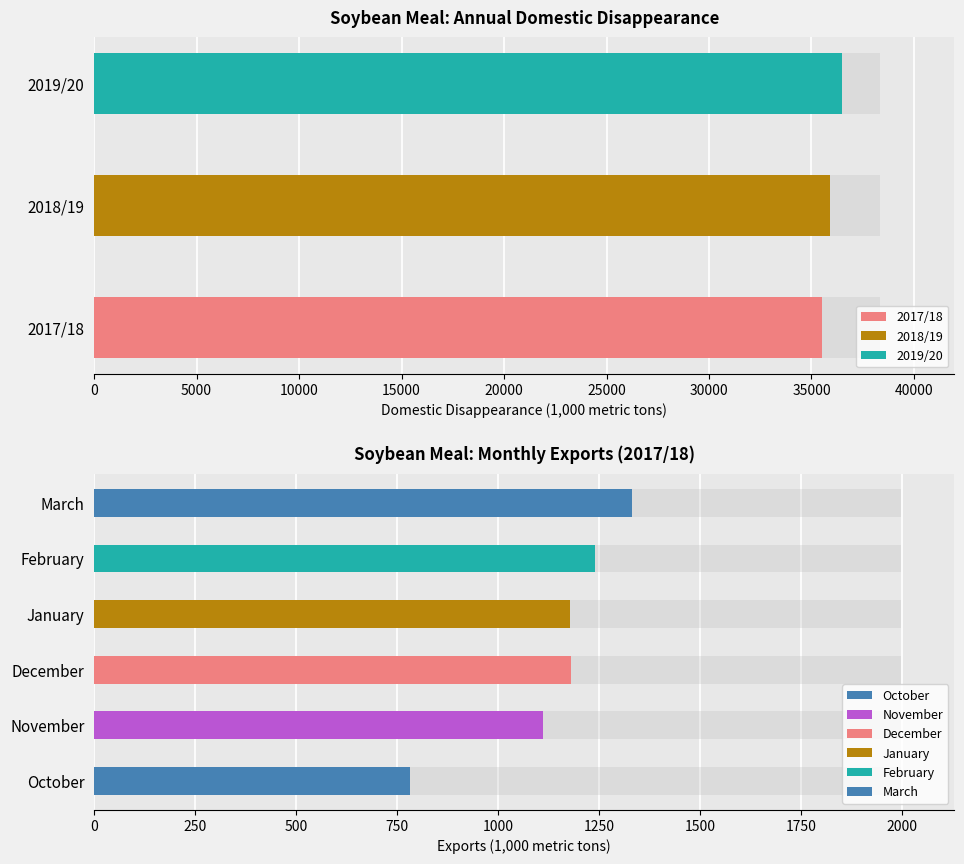

Is it true that exports equals 3352.1 at 2?

False